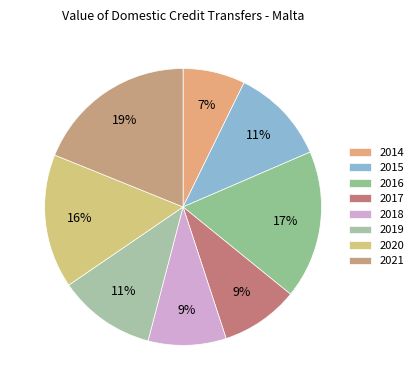

To the nearest percent, what is the combined percentage of 2015 and 2018?

20%